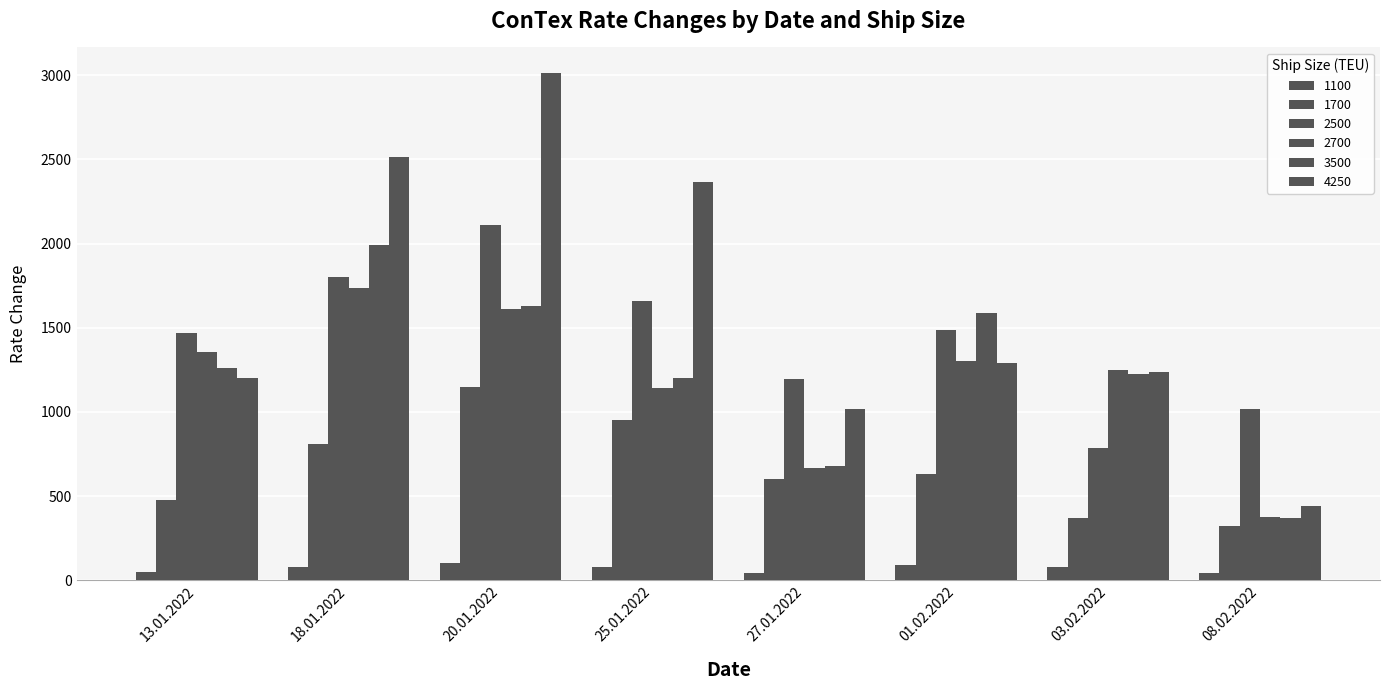

How many series are shown in this chart?

6